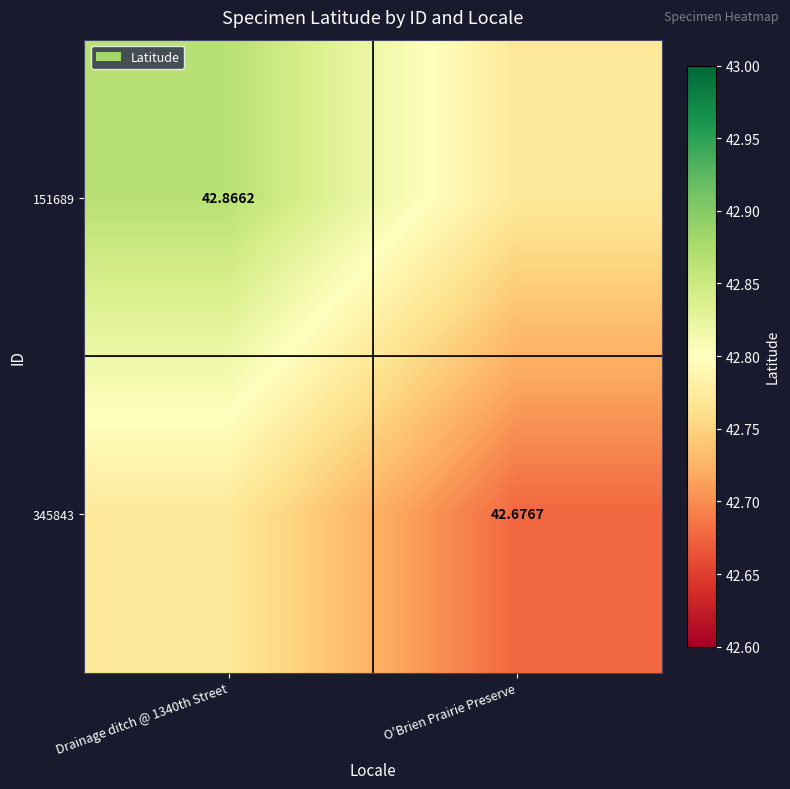

Is the value of 151689 at Drainage ditch @ 1340th Street greater than the value of 345843 at O'Brien Prairie Preserve?

Yes